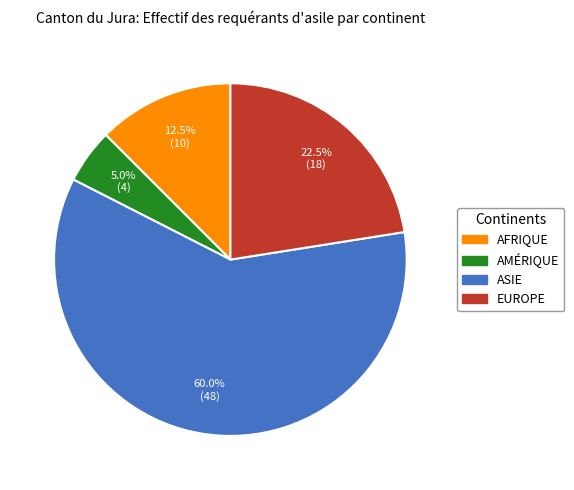

Does any single category account for the majority?

Yes